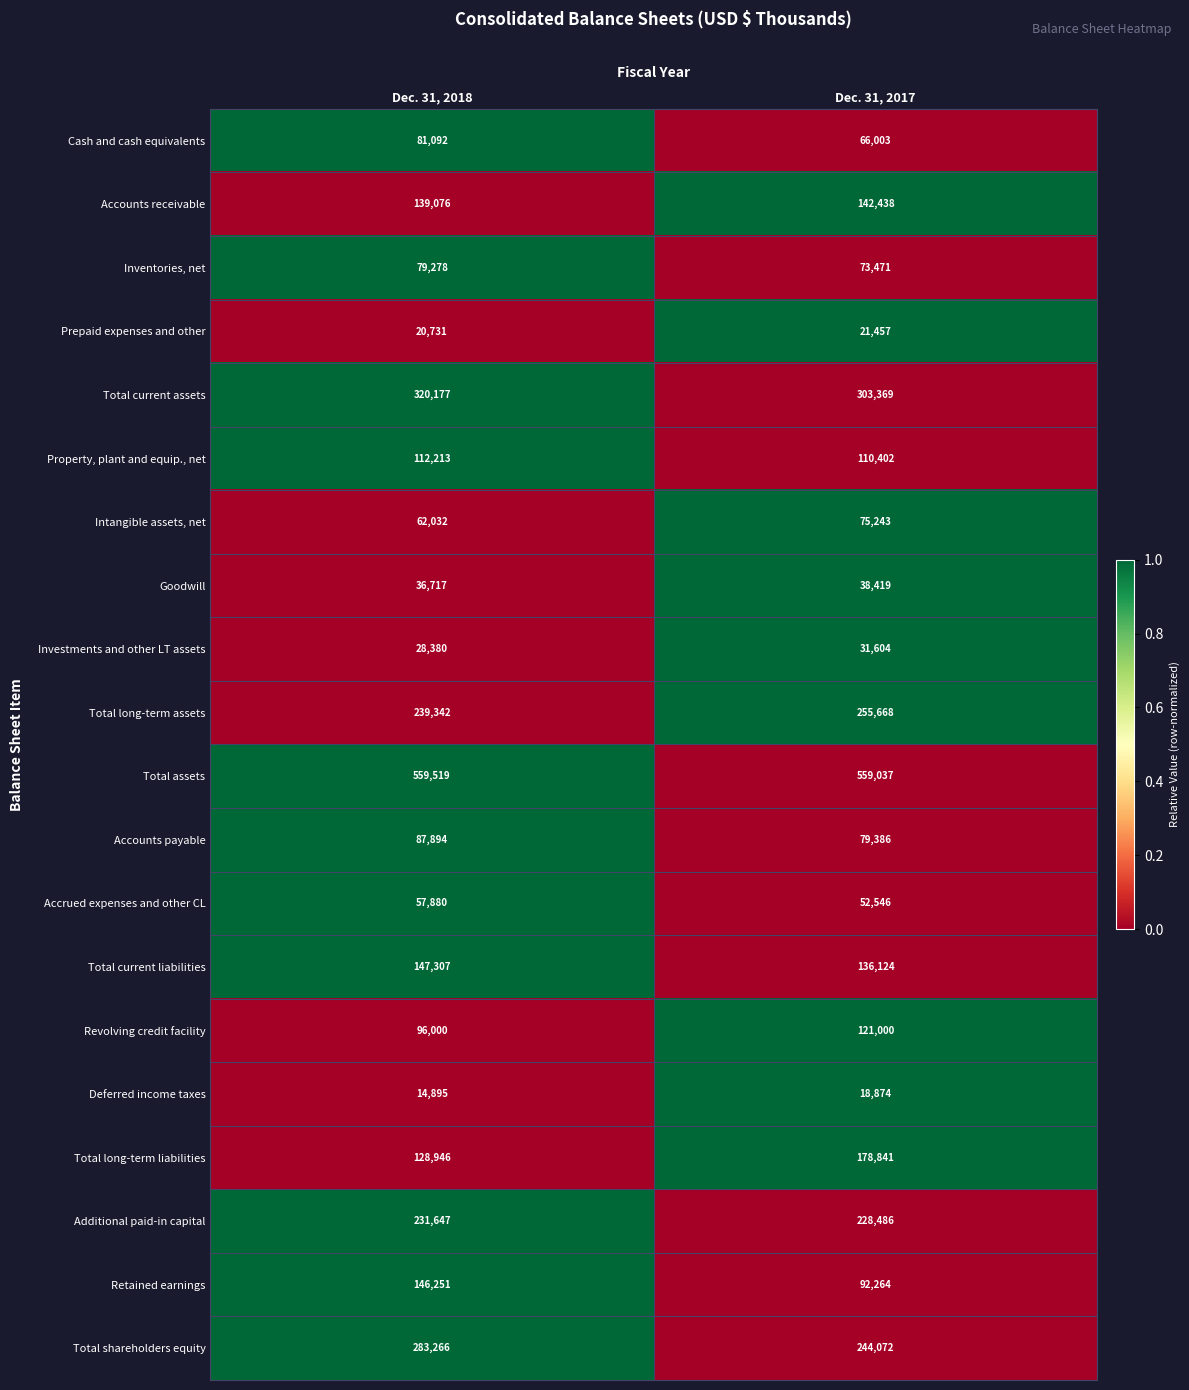

Rank the series by their maximum value, from lowest to highest.

Deferred income taxes, Prepaid expenses and other, Investments and other LT assets, Goodwill, Accrued expenses and other CL, Intangible assets, net, Inventories, net, Cash and cash equivalents, Accounts payable, Property, plant and equip., net, Revolving credit facility, Accounts receivable, Retained earnings, Total current liabilities, Total long-term liabilities, Additional paid-in capital, Total long-term assets, Total shareholders equity, Total current assets, Total assets